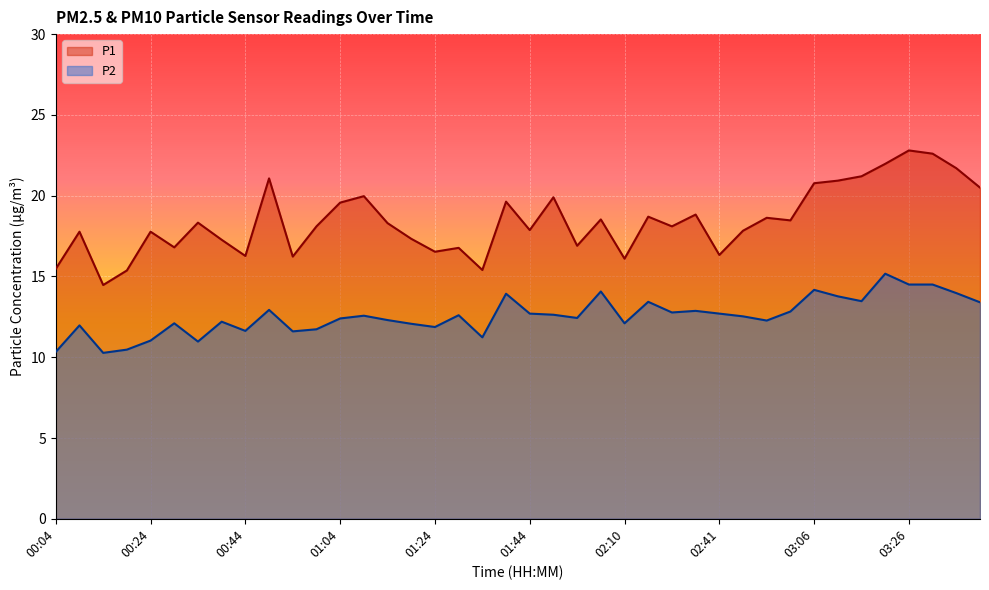

What is the value of the P1 point at the 33rd from the left?

20.8